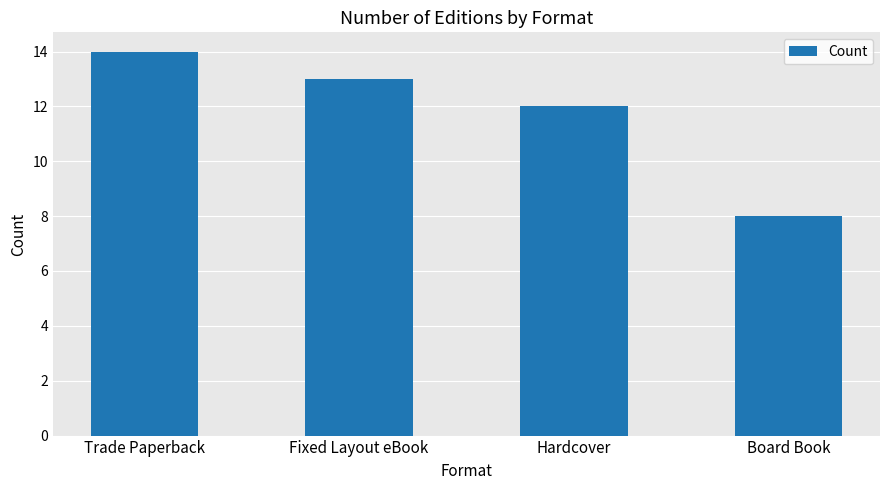

Which label corresponds to the smallest value in the chart?

Board Book